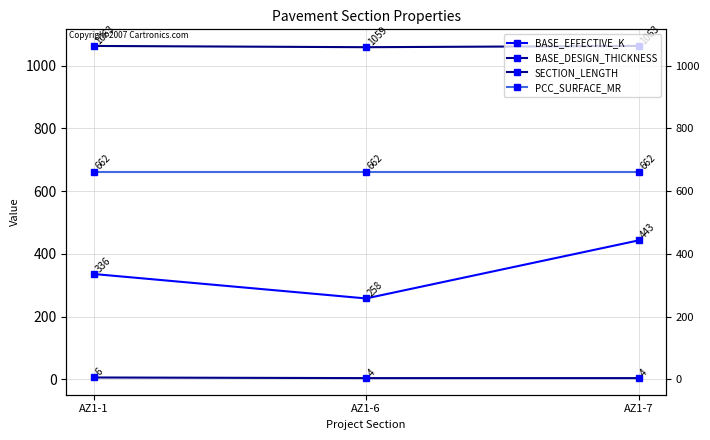

Which category has the highest value in the BASE_DESIGN_THICKNESS series?

AZ1-1